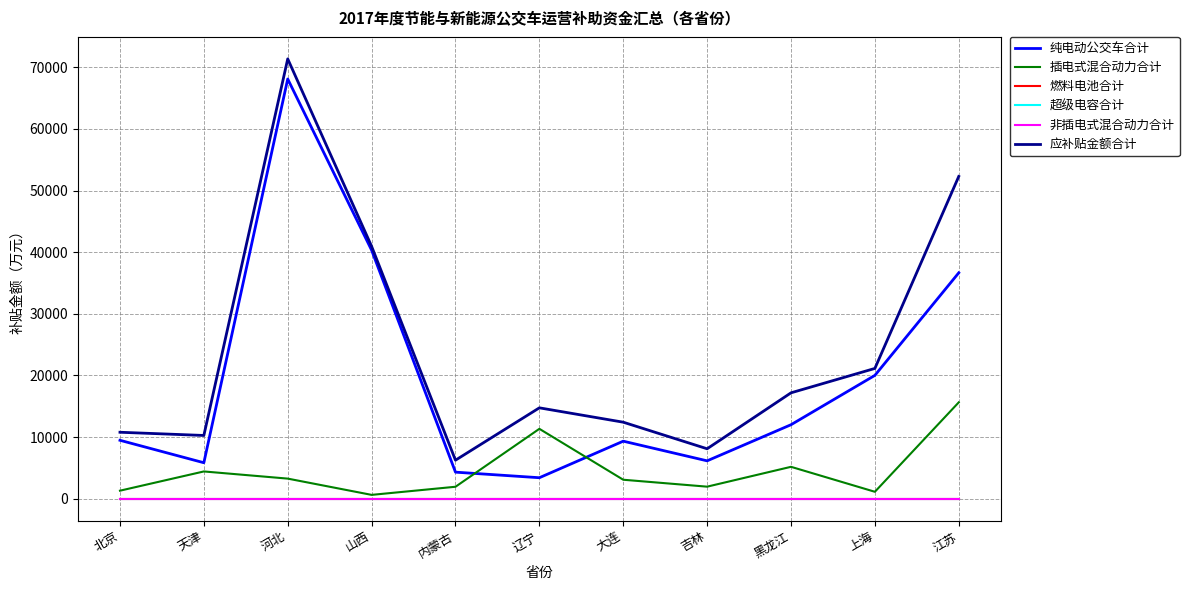

Does the chart have visible grid lines?

Yes